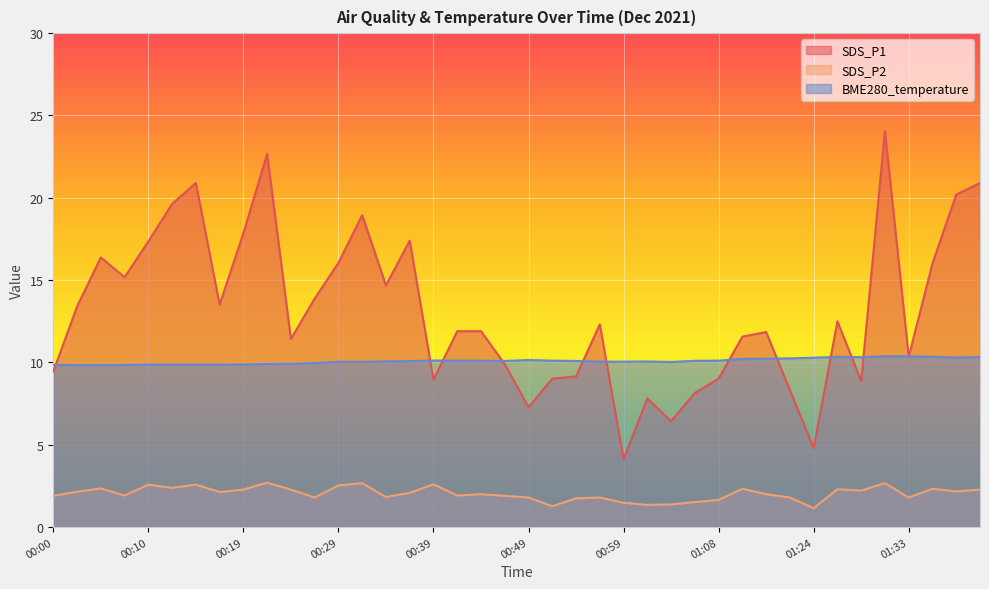

The SDS_P2 series shows 0.6 at 00:07. True or false?

False